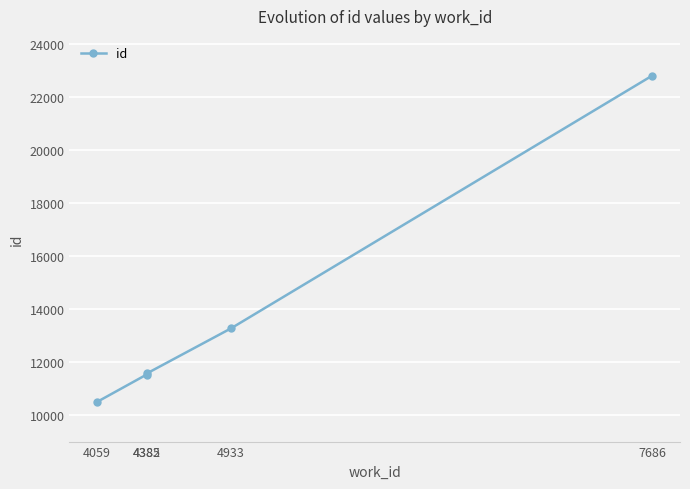

What is the greatest value displayed?

22819